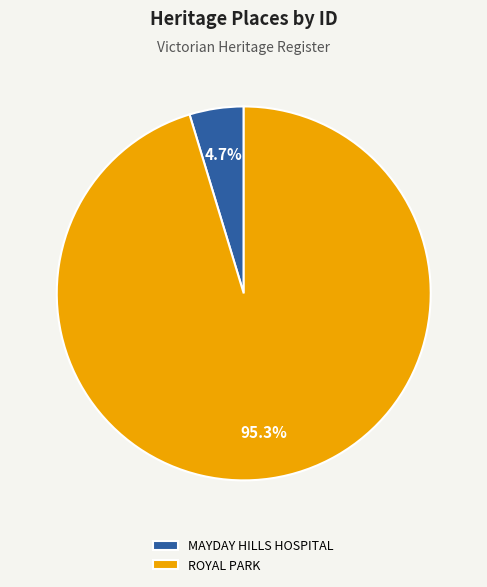

To the nearest percent, what is the combined percentage of ROYAL PARK and MAYDAY HILLS HOSPITAL?

100%